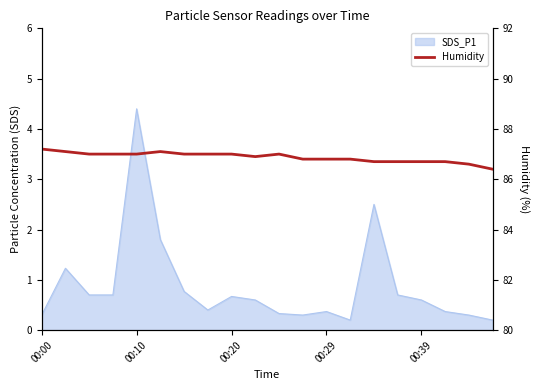

How many lines are shown in the chart?

1